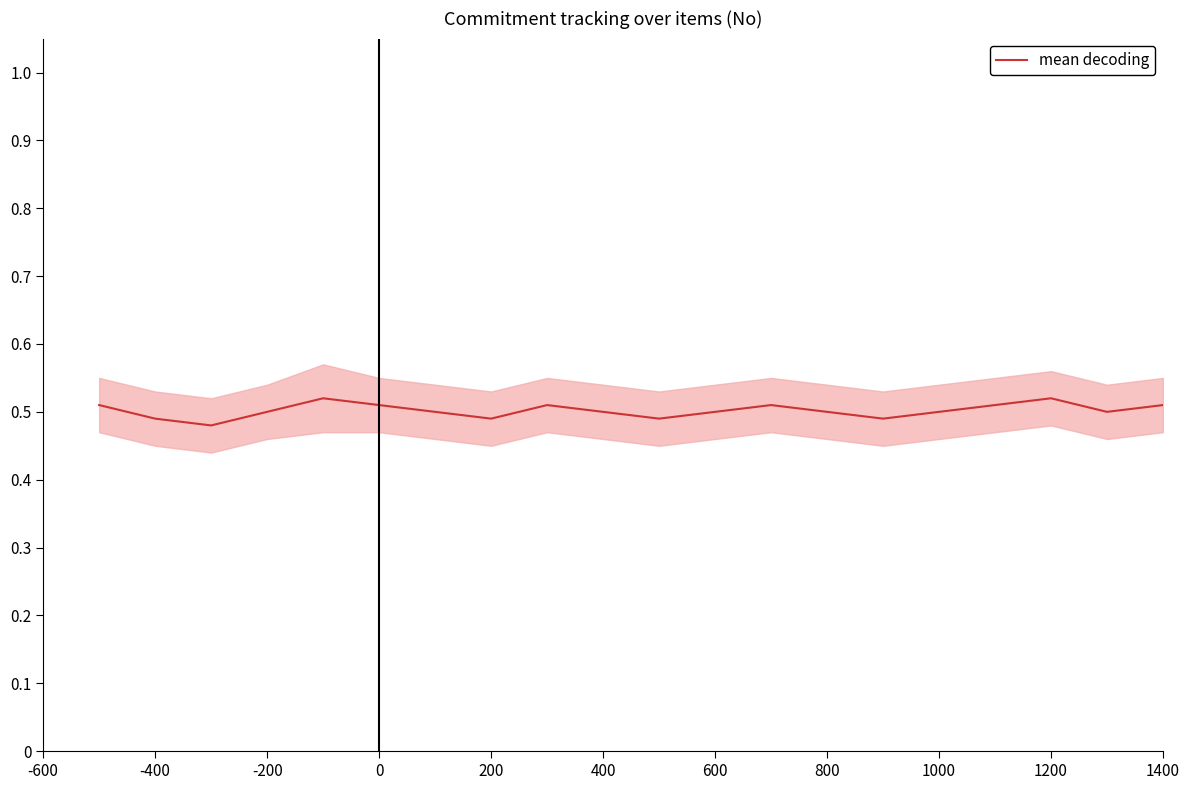

The value of mean decoding at 1400 is 0.5. True or false?

True